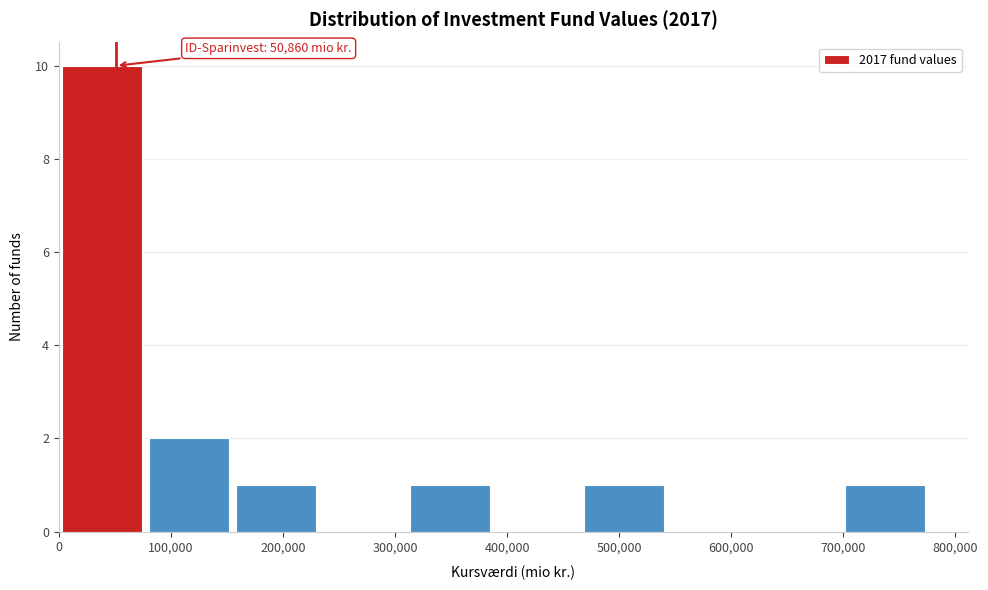

Which range on the x-axis has the tallest bar?

0 to 80000